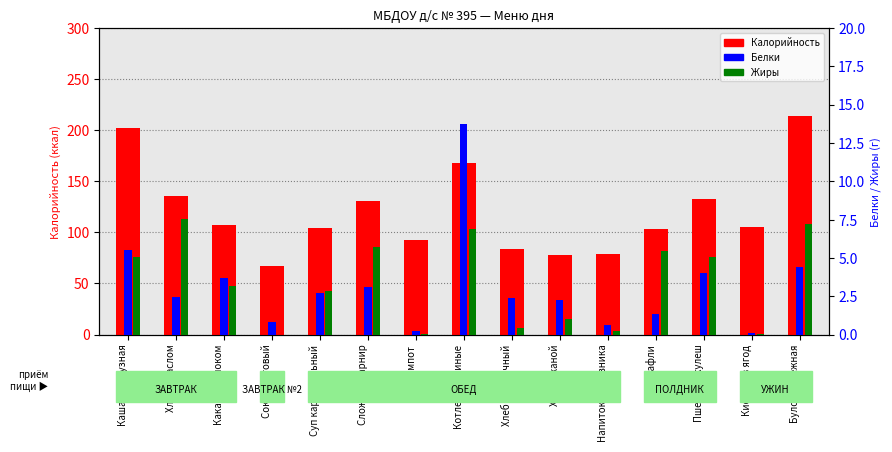

At which label does Белки reach its peak?

Котлеты куриные